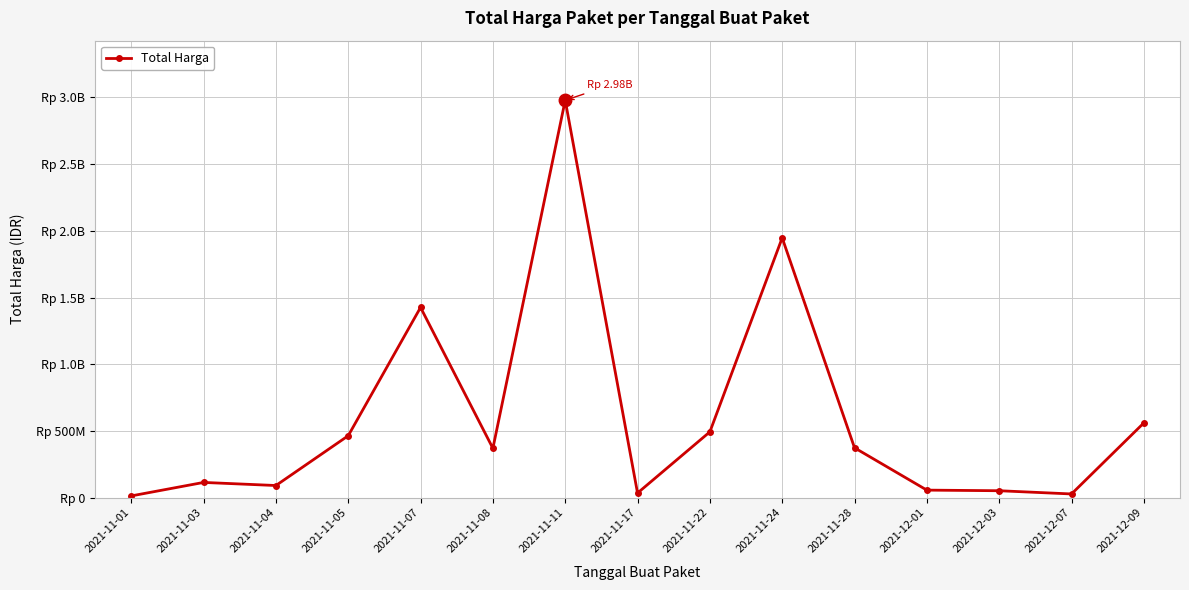

Reading left to right, what are all the values shown in this chart?

2021-11-01=12787500	2021-11-03=113861270	2021-11-04=90672075	2021-11-05=464002100	2021-11-07=1425867900	2021-11-08=369566800	2021-11-11=2978963240	2021-11-17=34292000	2021-11-22=493000000	2021-11-24=1947327100	2021-11-28=373404000	2021-12-01=56152800	2021-12-03=51601000	2021-12-07=27412000	2021-12-09=559971000